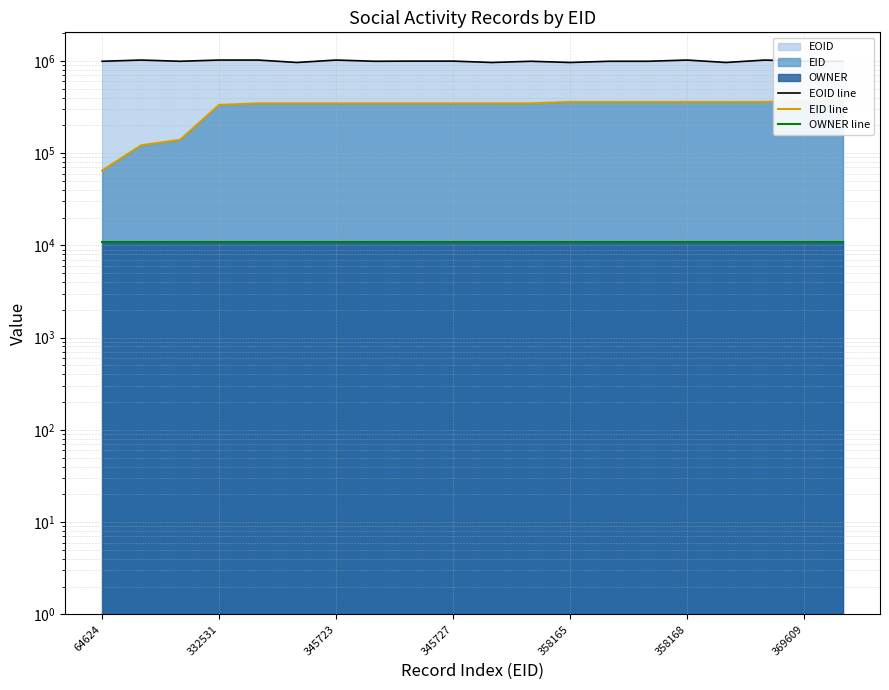

True or false: OWNER line has more than 2 points higher than both neighbors.

False